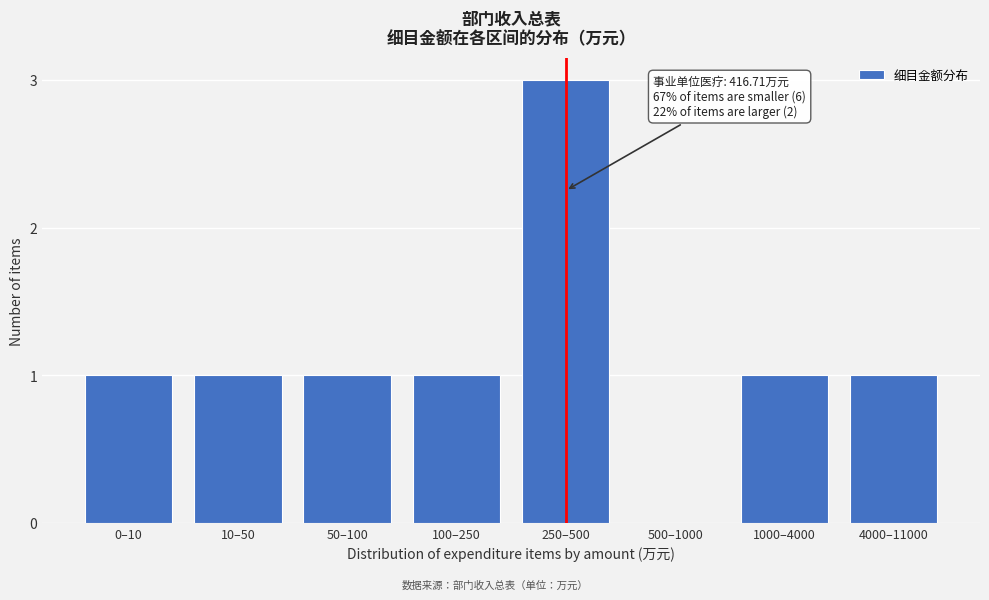

Reading right to left, extract all data points from this chart.

4000–11000=1	1000–4000=1	500–1000=0	250–500=3	100–250=1	50–100=1	10–50=1	0–10=1